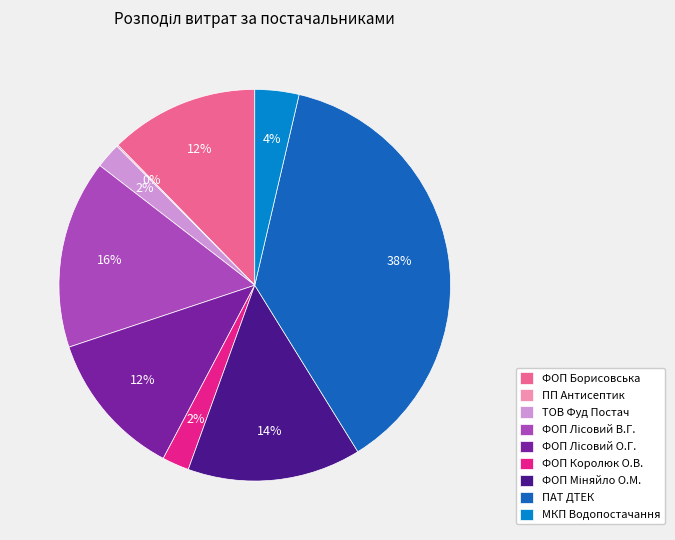

Which slice is the largest?

ПАТ ДТЕК